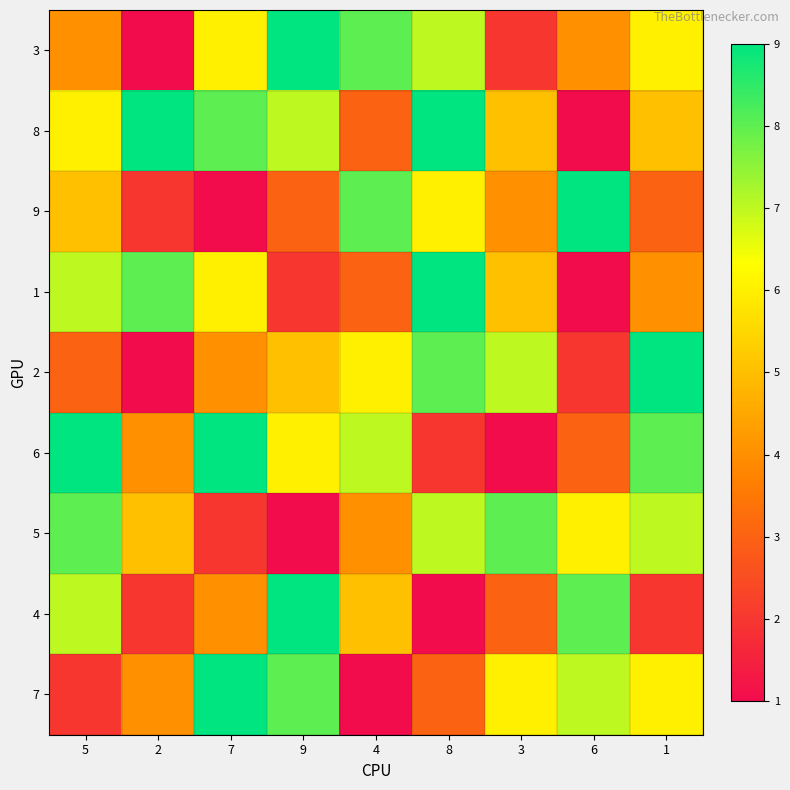

At which category is the sum across all series the highest?

8